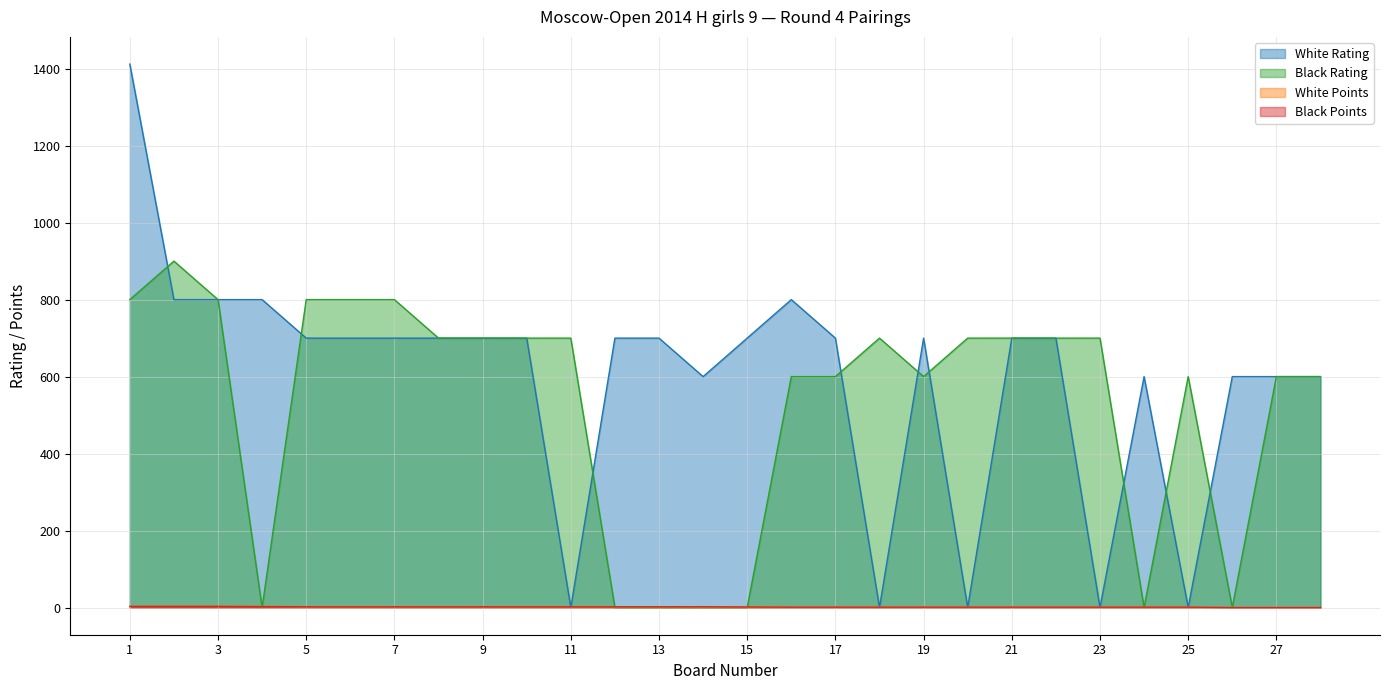

Reading left to right, transcribe all the data shown in this chart.

White Rating: 1412.0	800.0	800.0	800.0	700.0	700.0	700.0	700.0	700.0	700.0	0.0	700.0	700.0	600.0	700.0	800.0	700.0	0.0	700.0	0.0	700.0	700.0	0.0	600.0	0.0	600.0	600.0	600.0
Black Rating: 800.0	900.0	800.0	0.0	800.0	800.0	800.0	700.0	700.0	700.0	700.0	0.0	0.0	0.0	0.0	600.0	600.0	700.0	600.0	700.0	700.0	700.0	700.0	0.0	600.0	0.0	600.0	600.0
White Points: 3.0	3.0	3.0	3.0	2.0	2.0	2.0	2.0	2.0	2.0	2.0	2.0	2.0	1.5	1.5	1.0	1.0	1.0	1.0	1.0	1.0	1.0	1.0	1.0	1.0	0.0	0.0	0.0
Black Points: 3.0	3.0	3.0	2.5	2.0	2.0	2.0	2.0	2.0	2.0	2.0	2.0	2.0	2.0	1.5	1.0	1.0	1.0	1.0	1.0	1.0	1.0	1.0	1.0	1.0	0.0	0.0	0.0